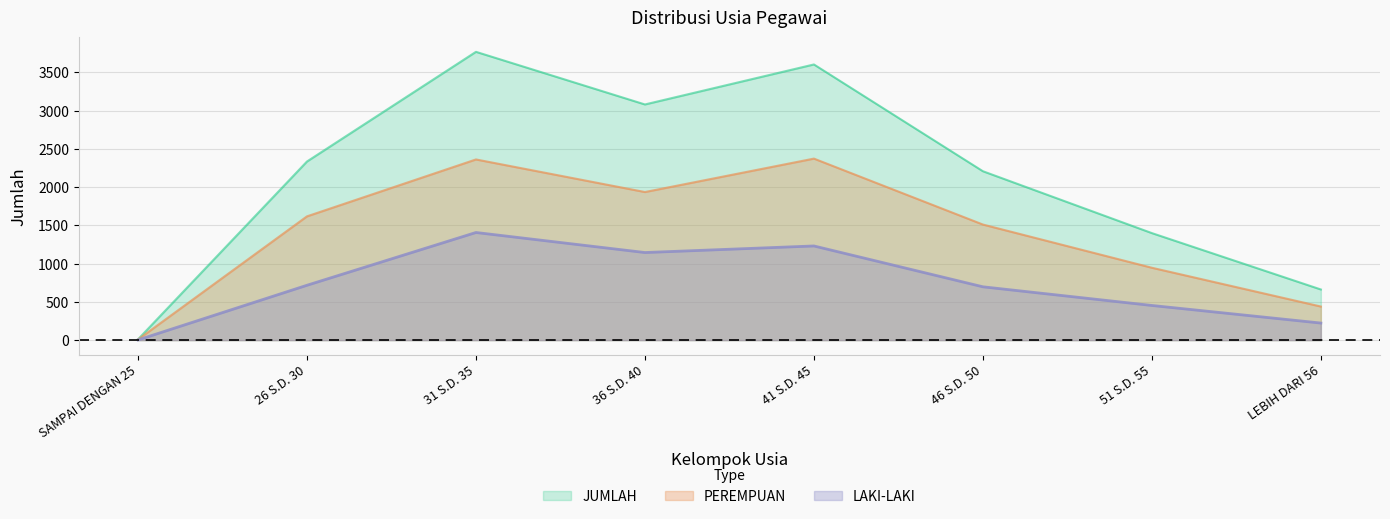

Read the JUMLAH value at LEBIH DARI 56, to the nearest 50.

650